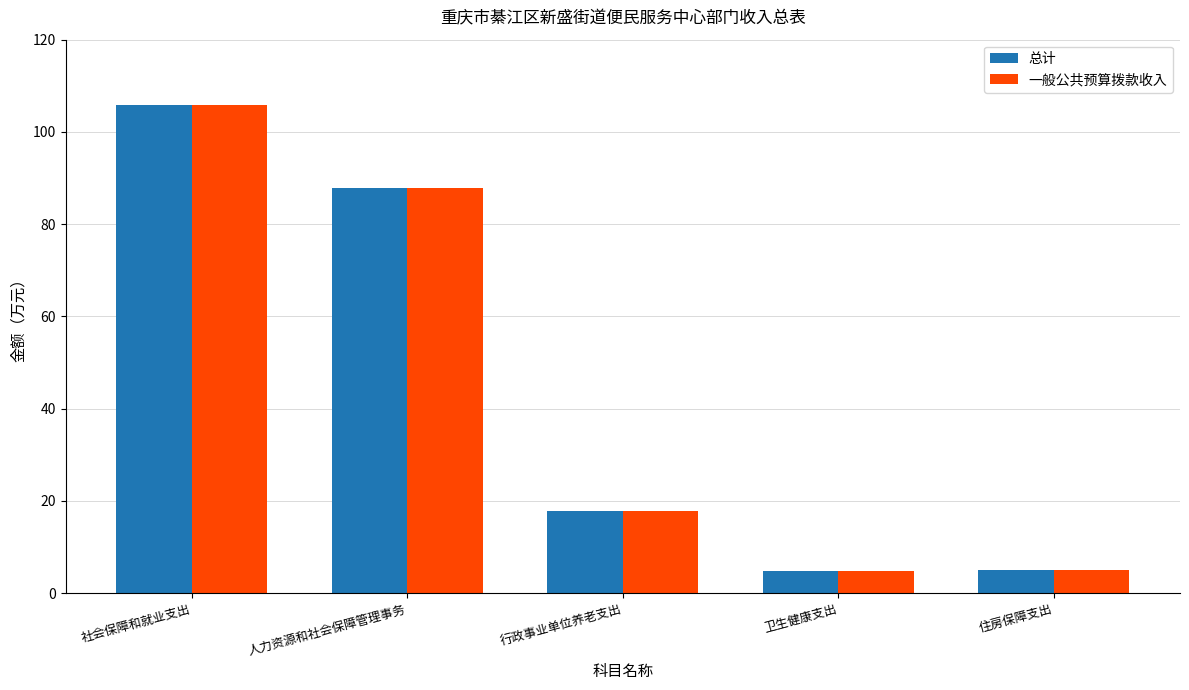

What is the maximum value for 总计?

105.8